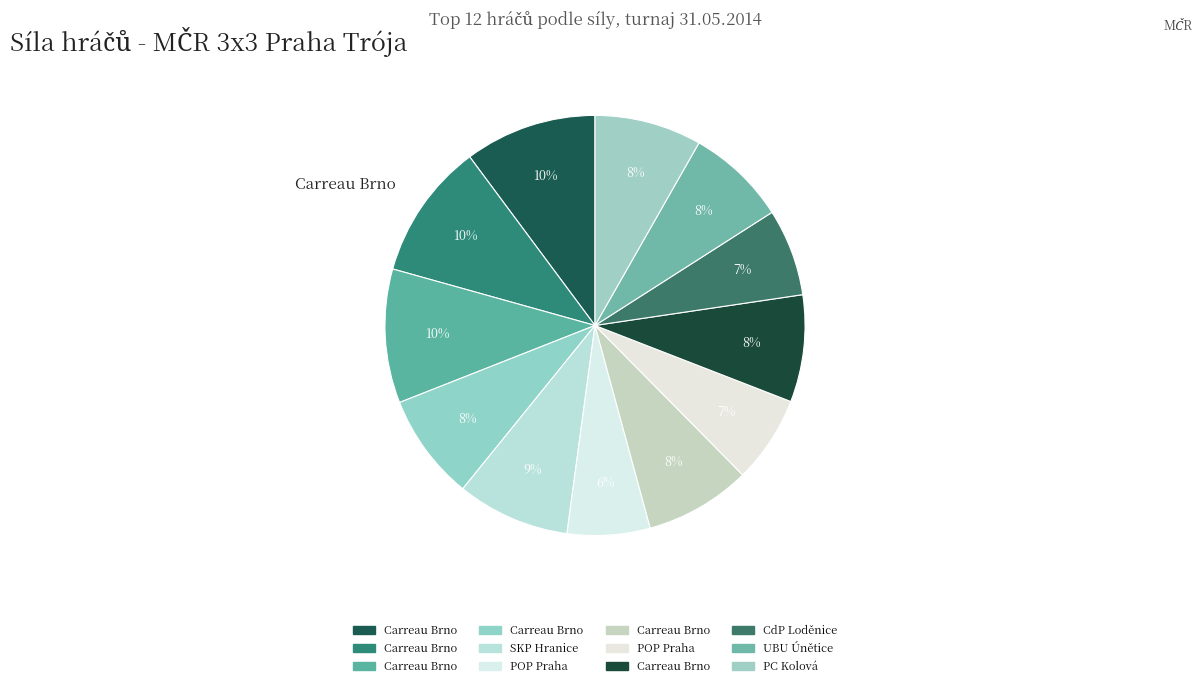

To the nearest percent, what is the average slice percentage?

8%